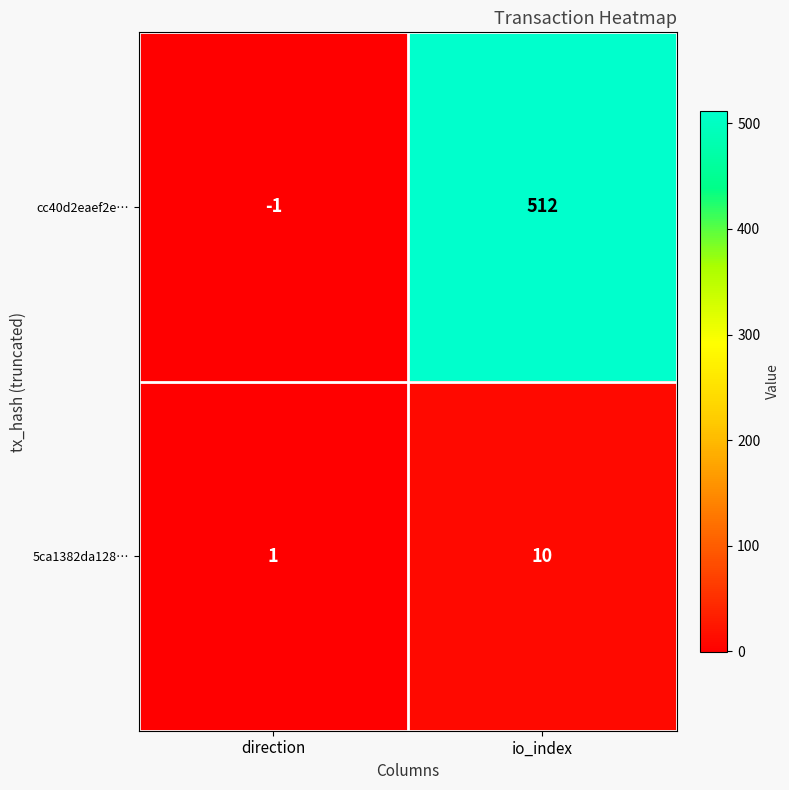

True or false: cc40d2eaef2e… has a value of 512 at io_index.

True